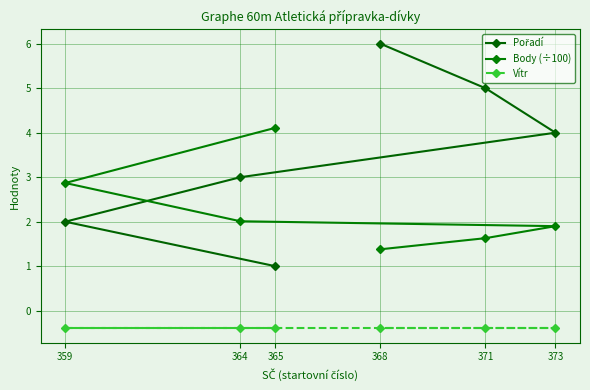

Rank the series by their average value, from lowest to highest.

Vítr, Body (÷100), Pořadí